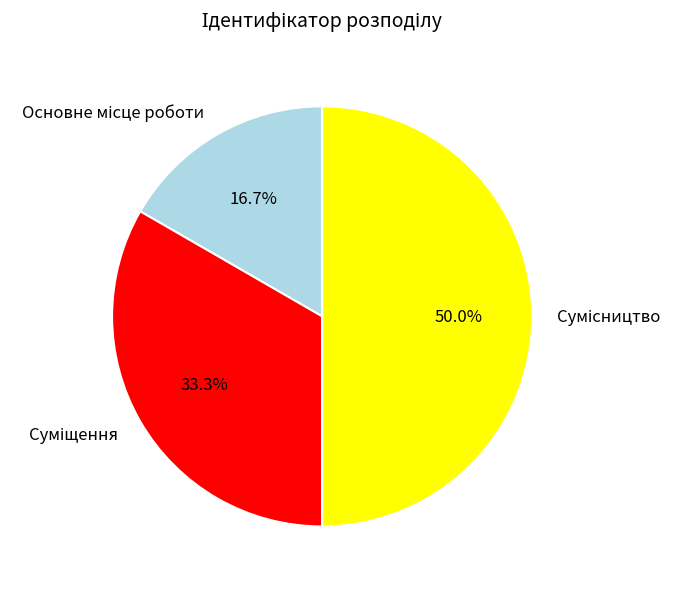

Which category has the smallest portion of the pie?

Основне місце роботи